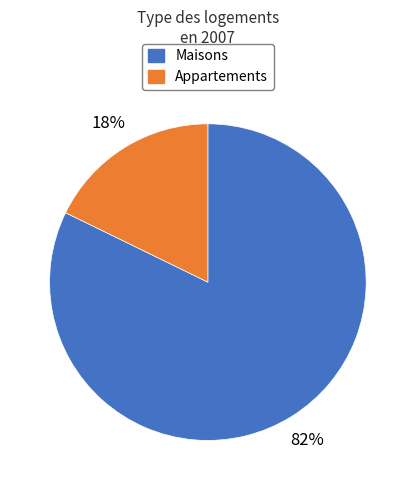

To the nearest percent, what portion does Appartements represent?

18%